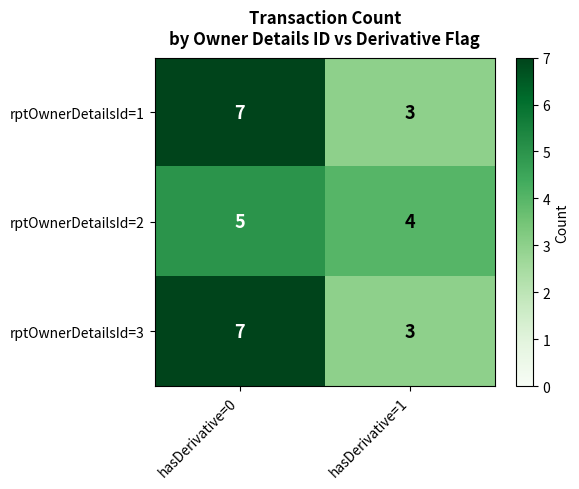

What is the sum of all rptOwnerDetailsId=3 values?

10